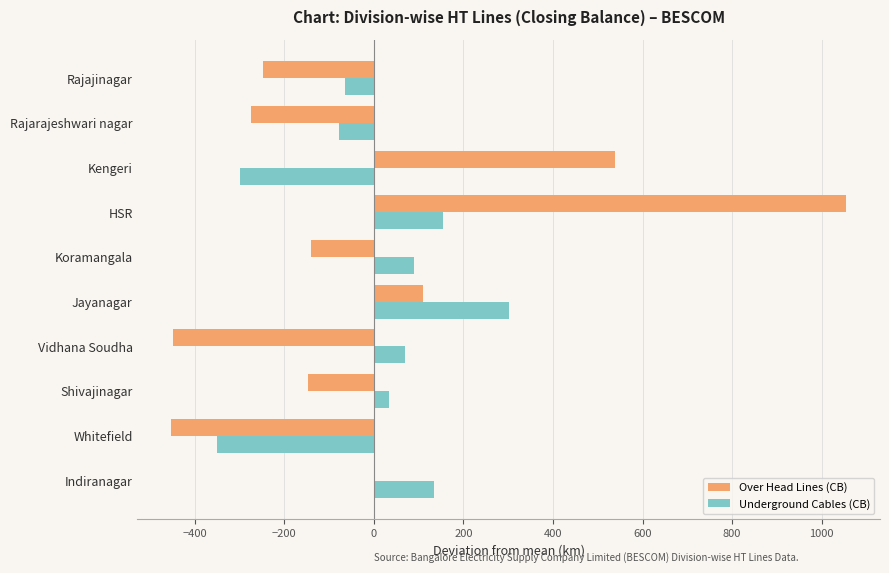

At which category is the sum across all series the highest?

HSR